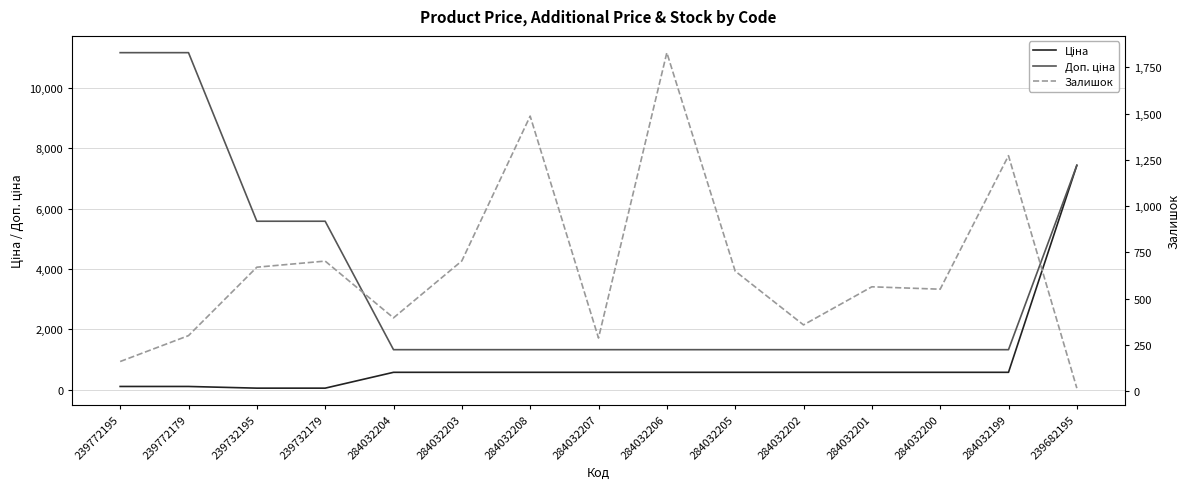

What is the smallest value displayed?

16.0